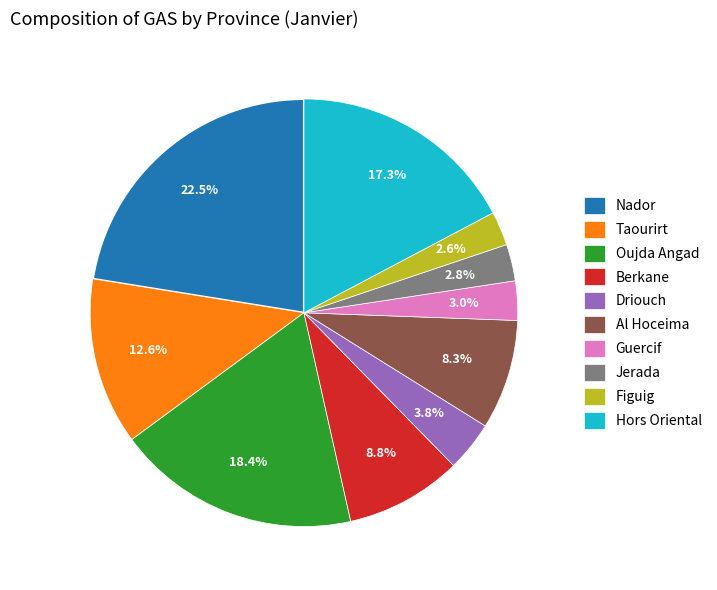

To the nearest percent, what is the difference between the Taourirt and Berkane slice percentages?

4%